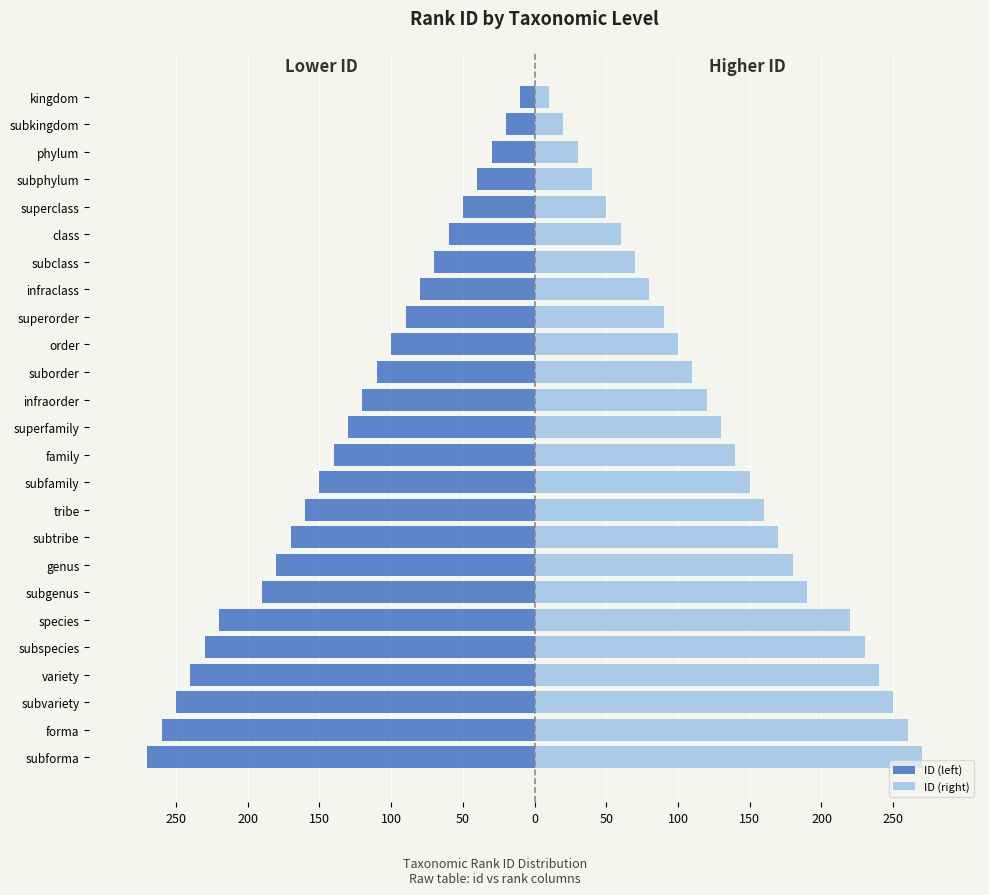

At how many categories does at least one series exceed 196?

6